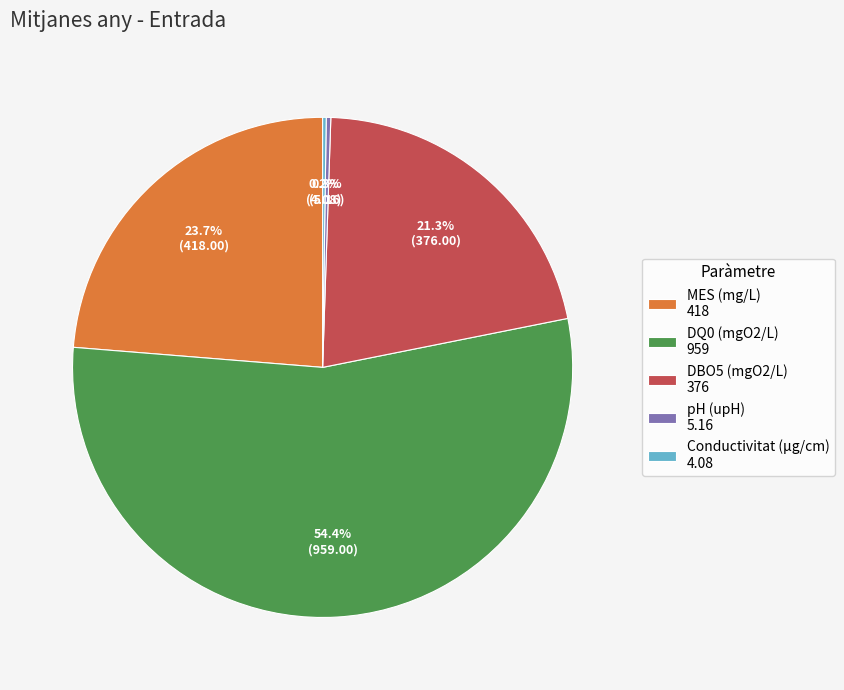

How much of the chart is everything except pH (upH) 5.16?

99.7%